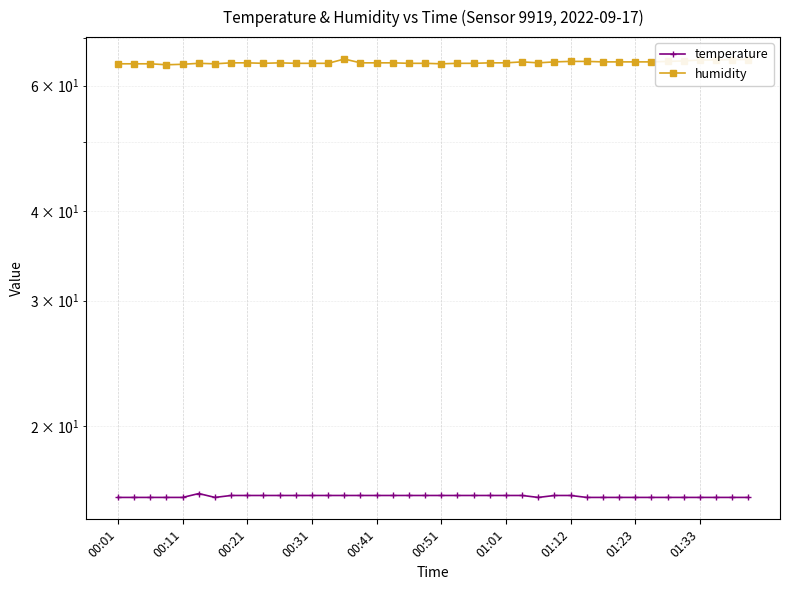

Is it true that humidity equals 64.9 at 01:12?

True